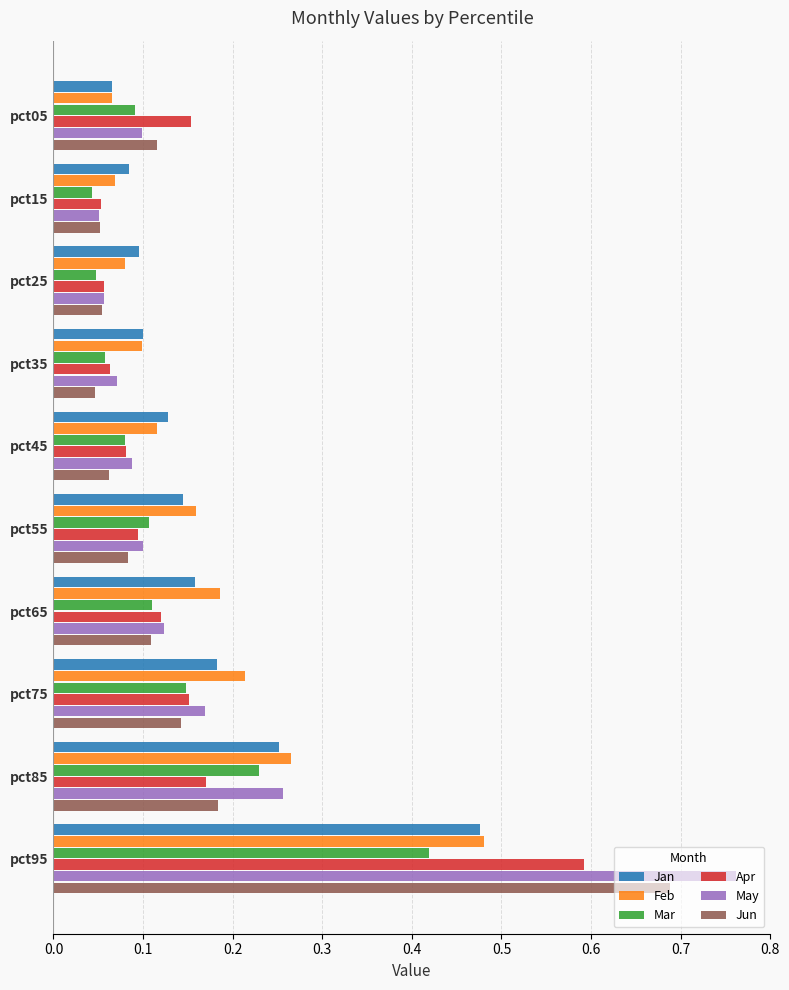

Count the number of data series in this chart.

6